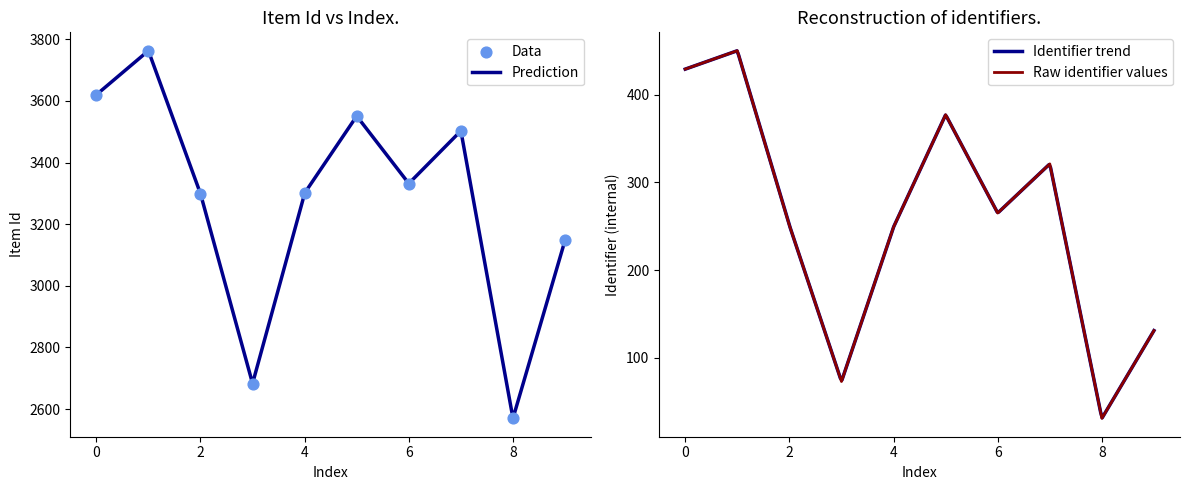

Is the value of Identifier at 2683 greater than the value of Item Id at 3763?

No